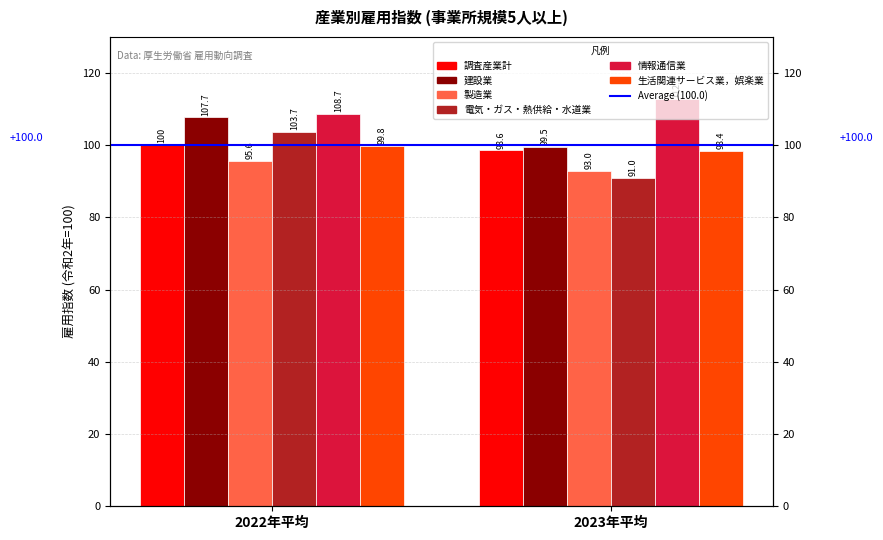

True or false: 建設業 has a value of 136.8 at 2023年平均.

False